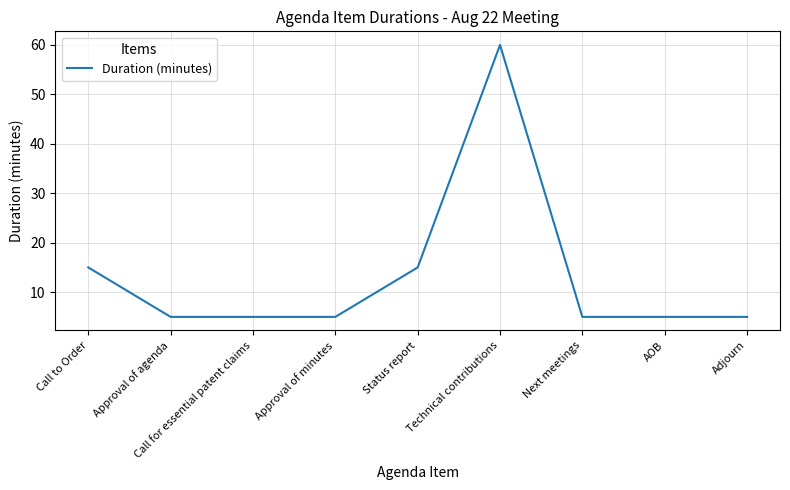

Between Call to Order and Next meetings, which is larger?

Call to Order